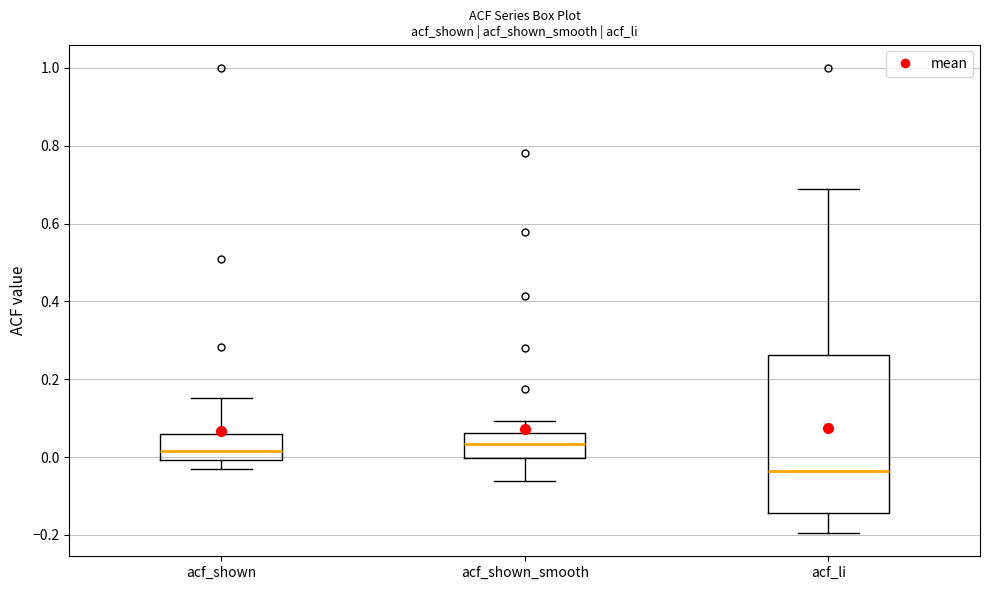

Where does the lower whisker of the box for acf_li end on the y-axis? The values are not printed on the chart, so give them approximately, as read against the axis.

-0.20